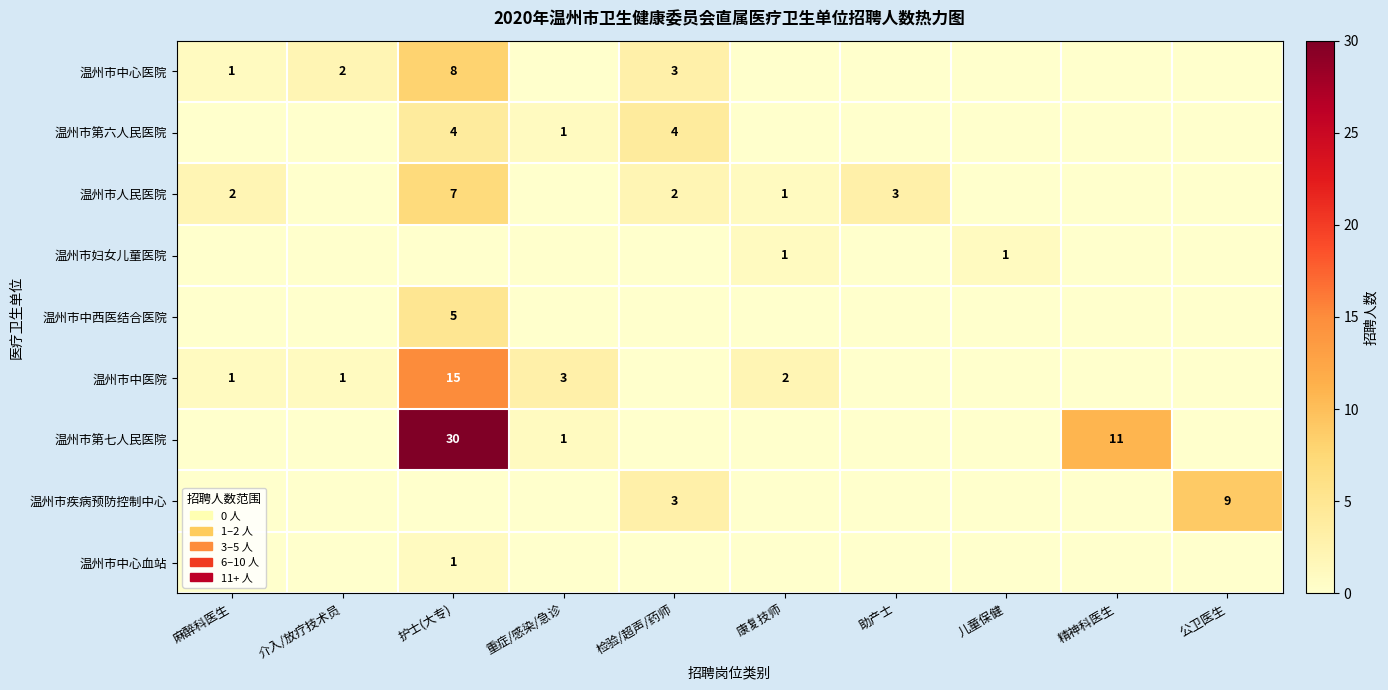

True or false: 温州市中医院 has a value of 3 at 重症/感染/急诊.

True